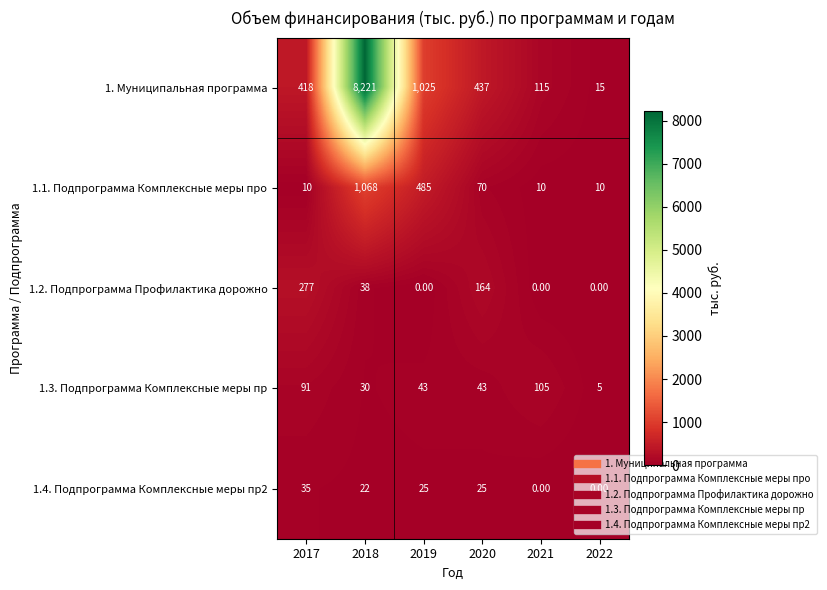

Between 2018 and 2021, which series saw the biggest shift?

1. Муниципальная программа